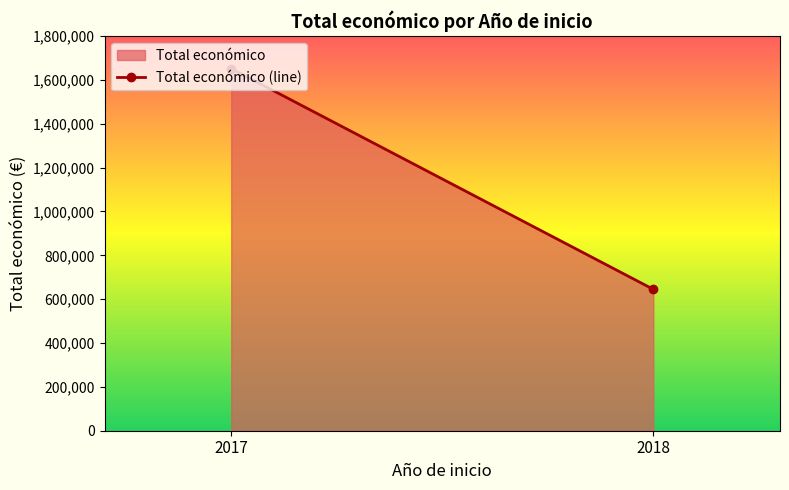

True or false: the data shows 186061 at 2018.

False